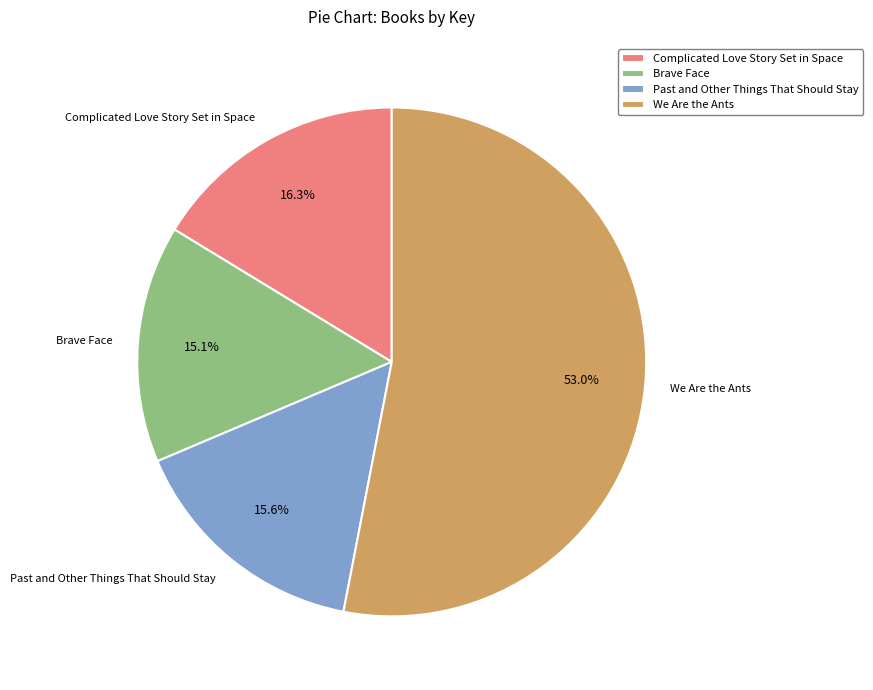

Which category has the biggest portion of the pie?

We Are the Ants